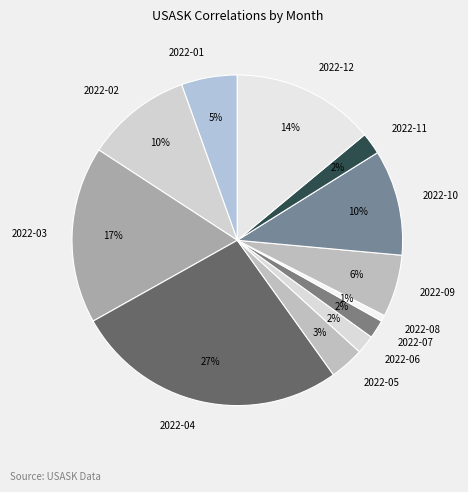

True or false: 2022-03 accounts for 17% of the total.

True